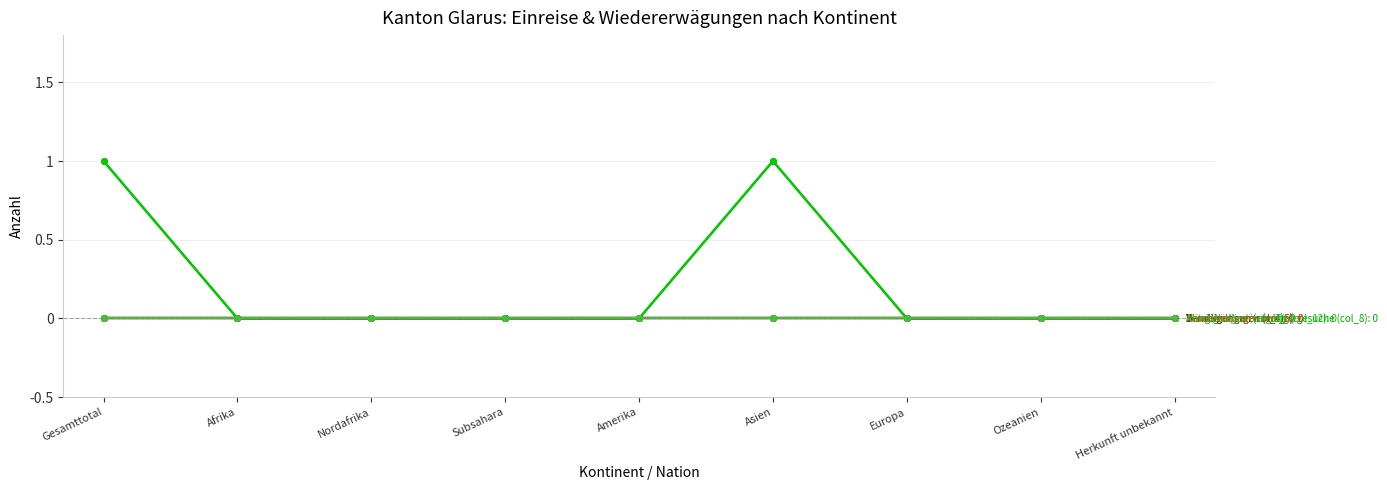

Does the chart have visible grid lines?

Yes